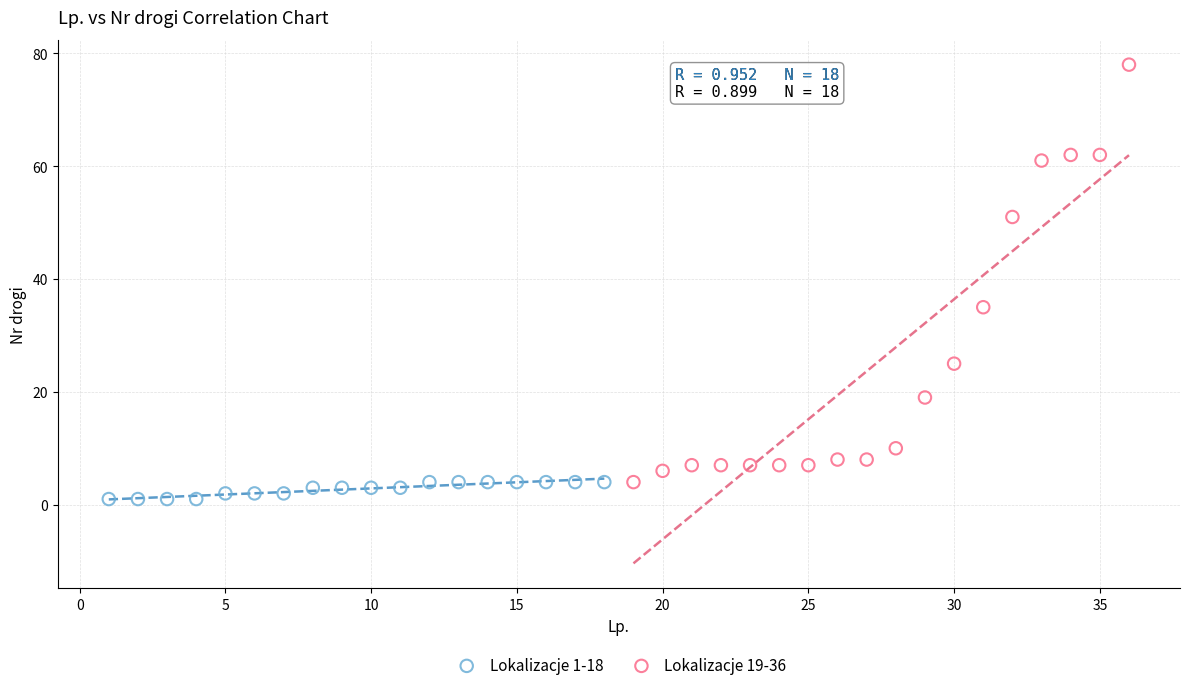

Which series reaches the maximum Y coordinate?

Lokalizacje 19-36